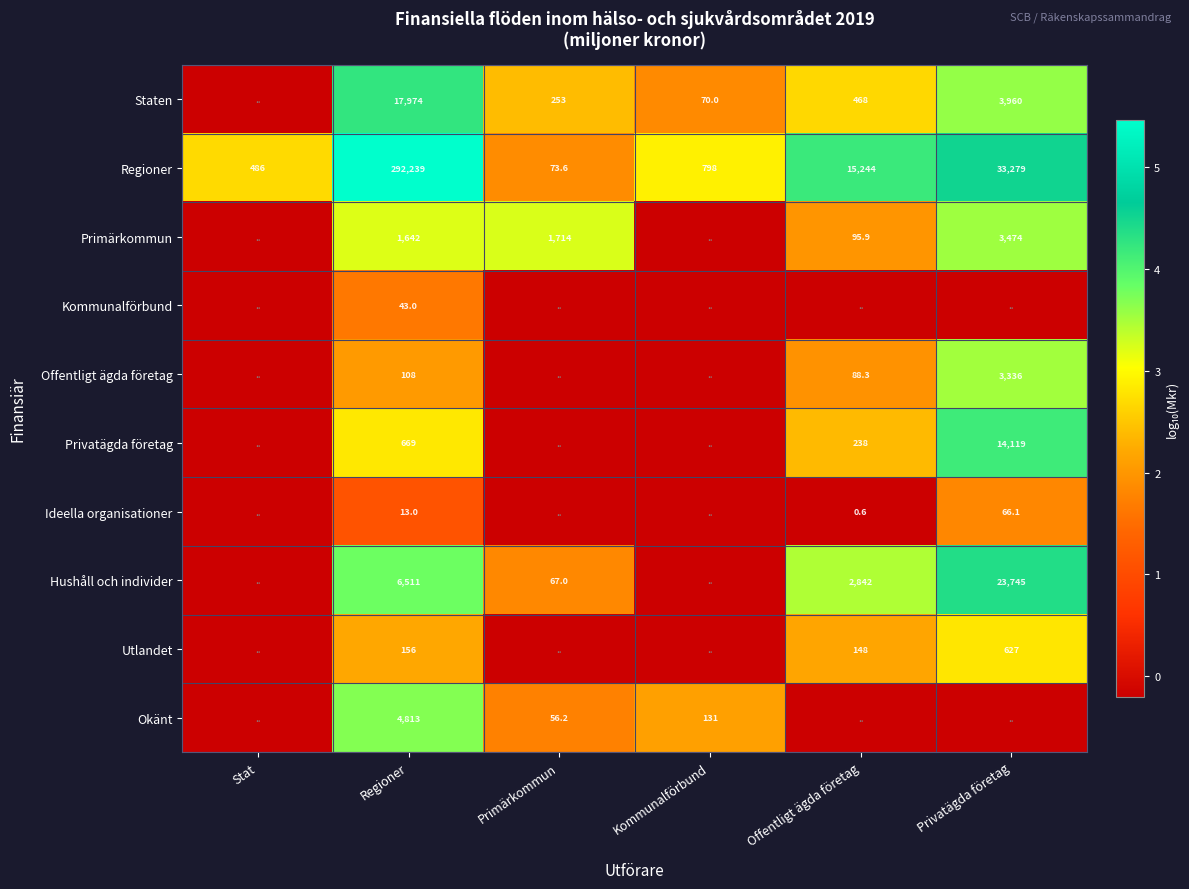

What is the difference between the maximum and second lowest values in the Regioner series?

291753.0